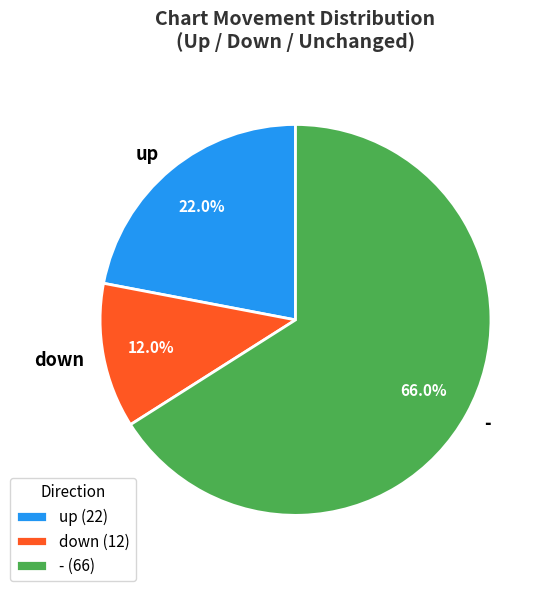

Which category accounts for the majority?

-